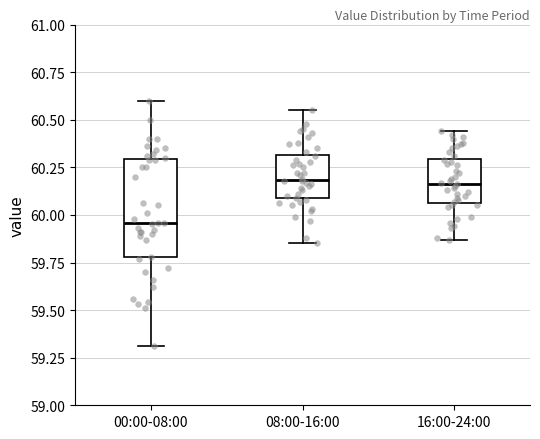

Reading left to right, read every box against the y-axis: the position of its median line, the range the box covers, and the ends of its whiskers. The values are not printed on the chart, so give them approximately, as read against the axis.

00:00-08:00: median 59.95, box 59.80 to 60.30, whiskers 59.30 to 60.60
08:00-16:00: median 60.20, box 60.10 to 60.30, whiskers 59.85 to 60.55
16:00-24:00: median 60.15, box 60.05 to 60.30, whiskers 59.85 to 60.45